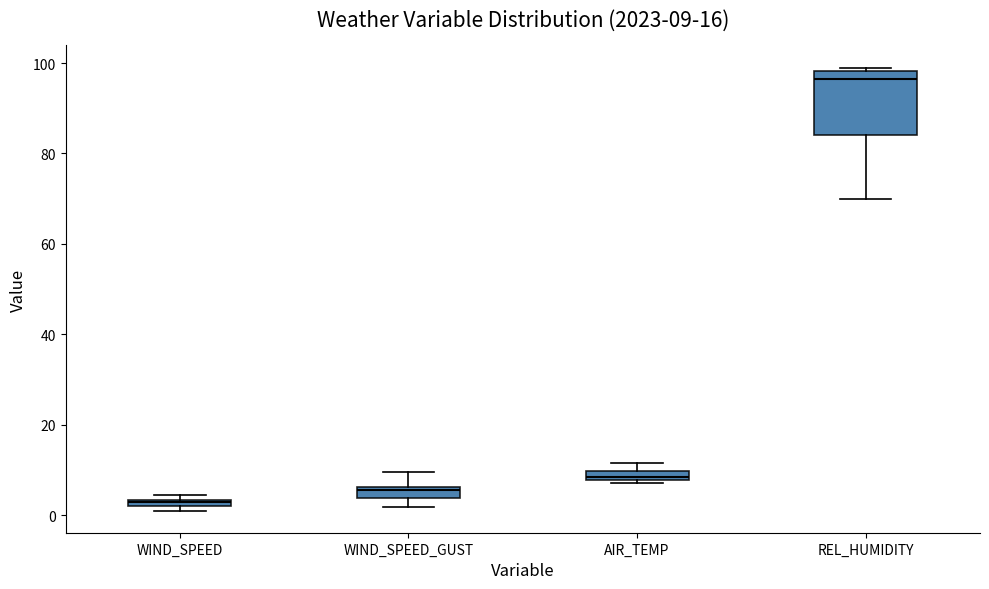

Which box has the highest median line?

REL_HUMIDITY